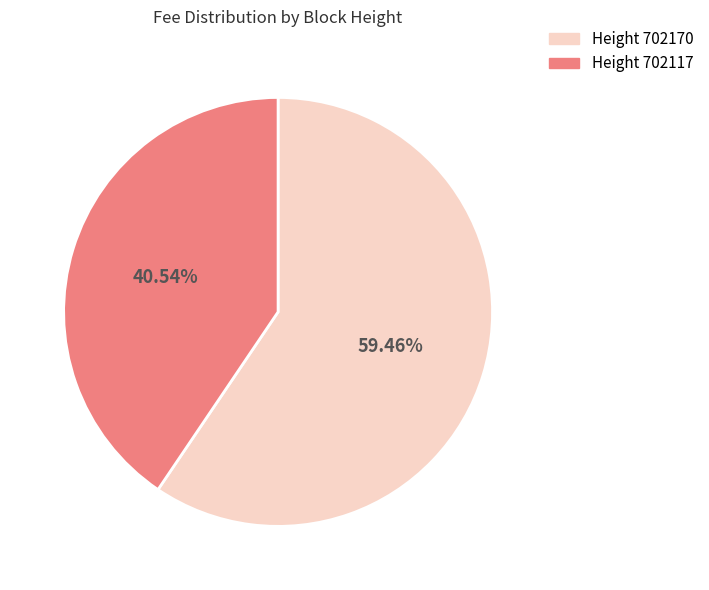

Does any single category account for the majority?

Yes